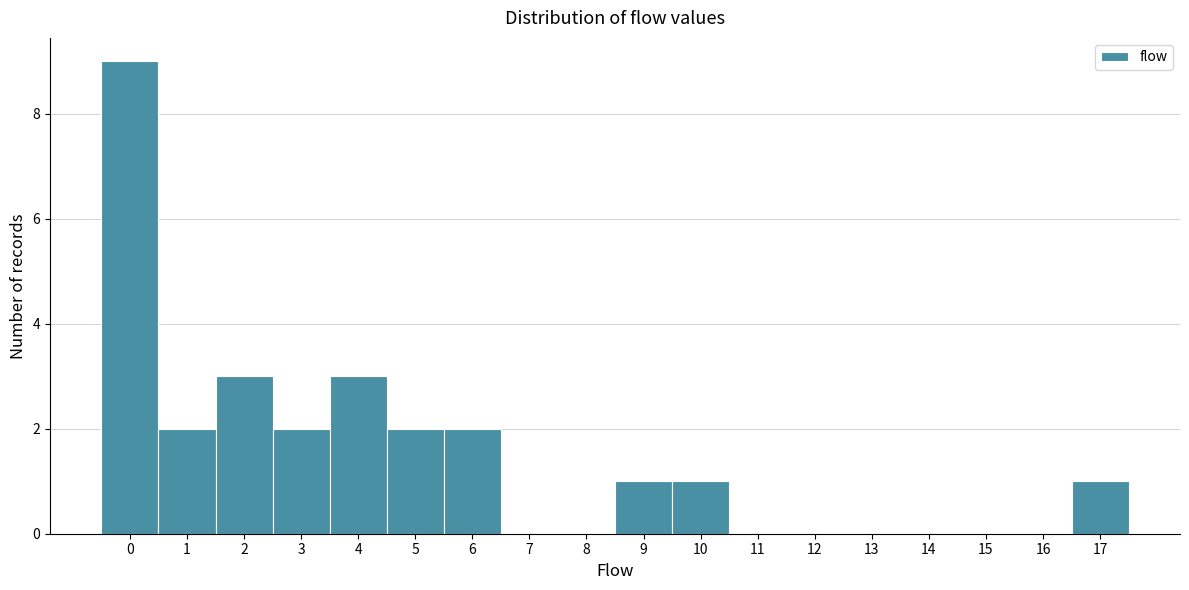

Which range on the x-axis has the tallest bar?

-0.5 to 0.5